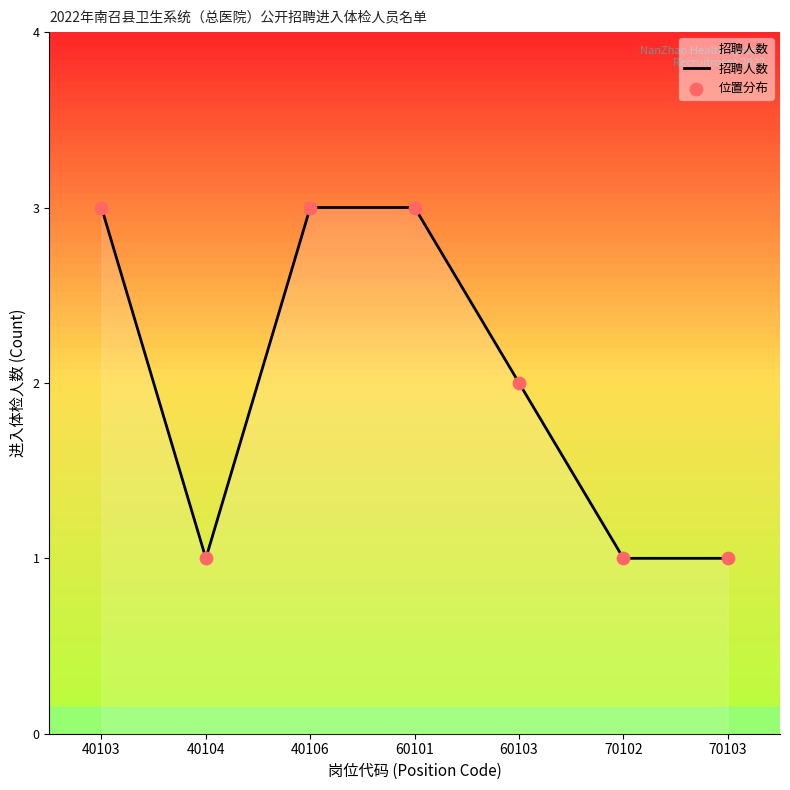

Between 60101 and 40104, which is larger?

60101